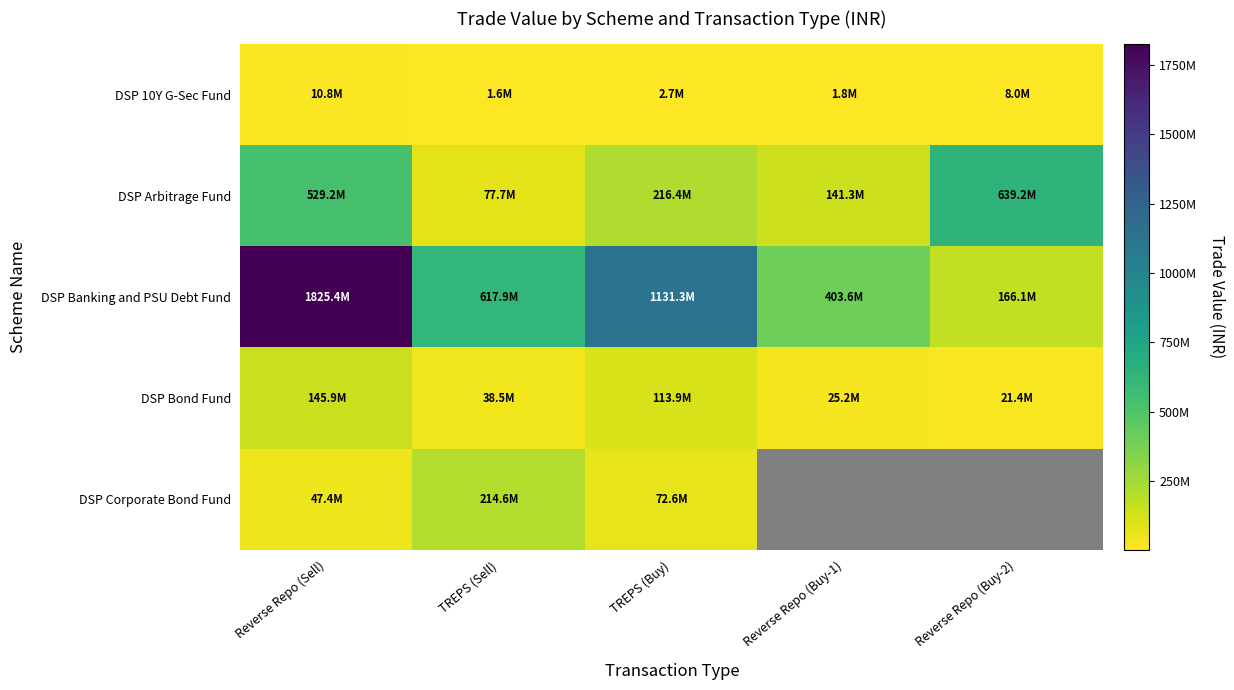

At which label does DSP Banking and PSU Debt Fund first exceed 617870094?

Reverse Repo (Sell)